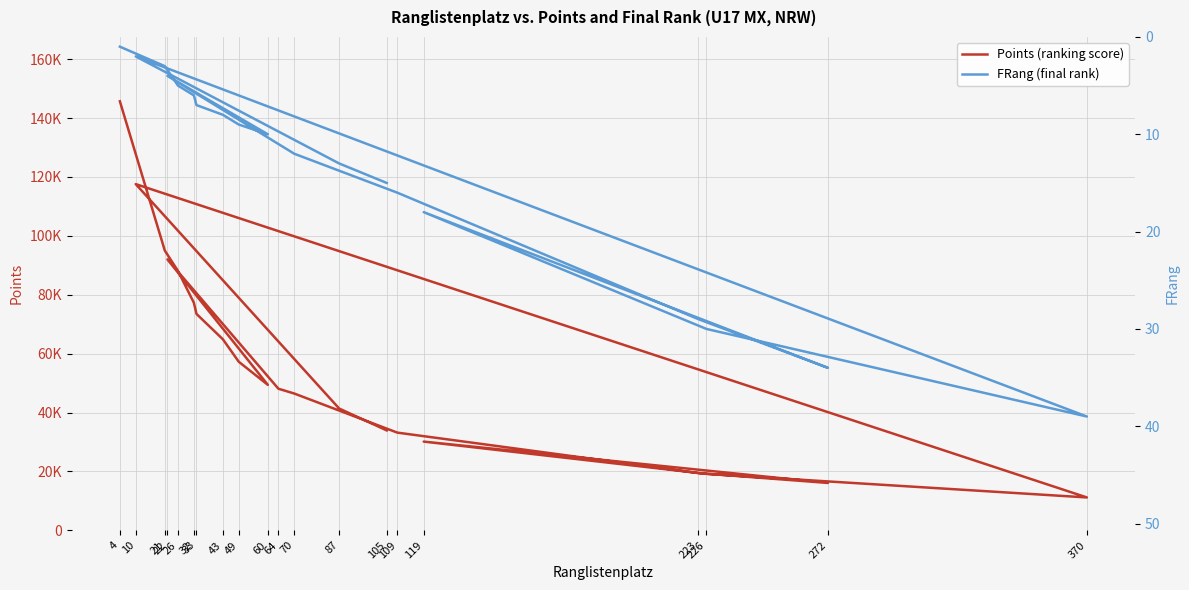

Does the chart display data point markers on the line(s)?

No